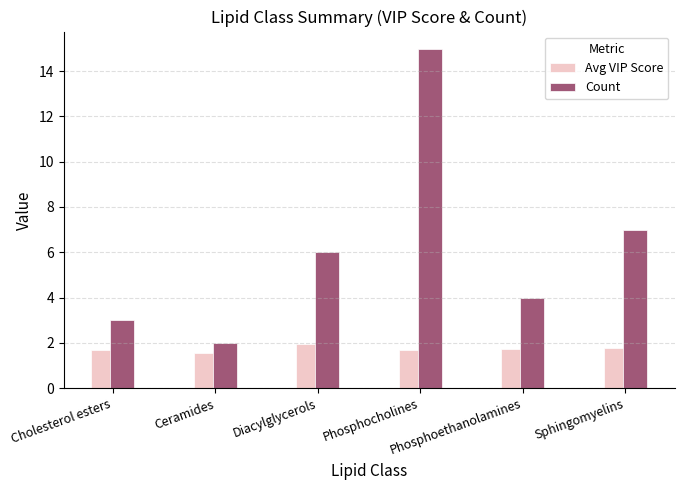

What is the maximum value for Count?

15.0